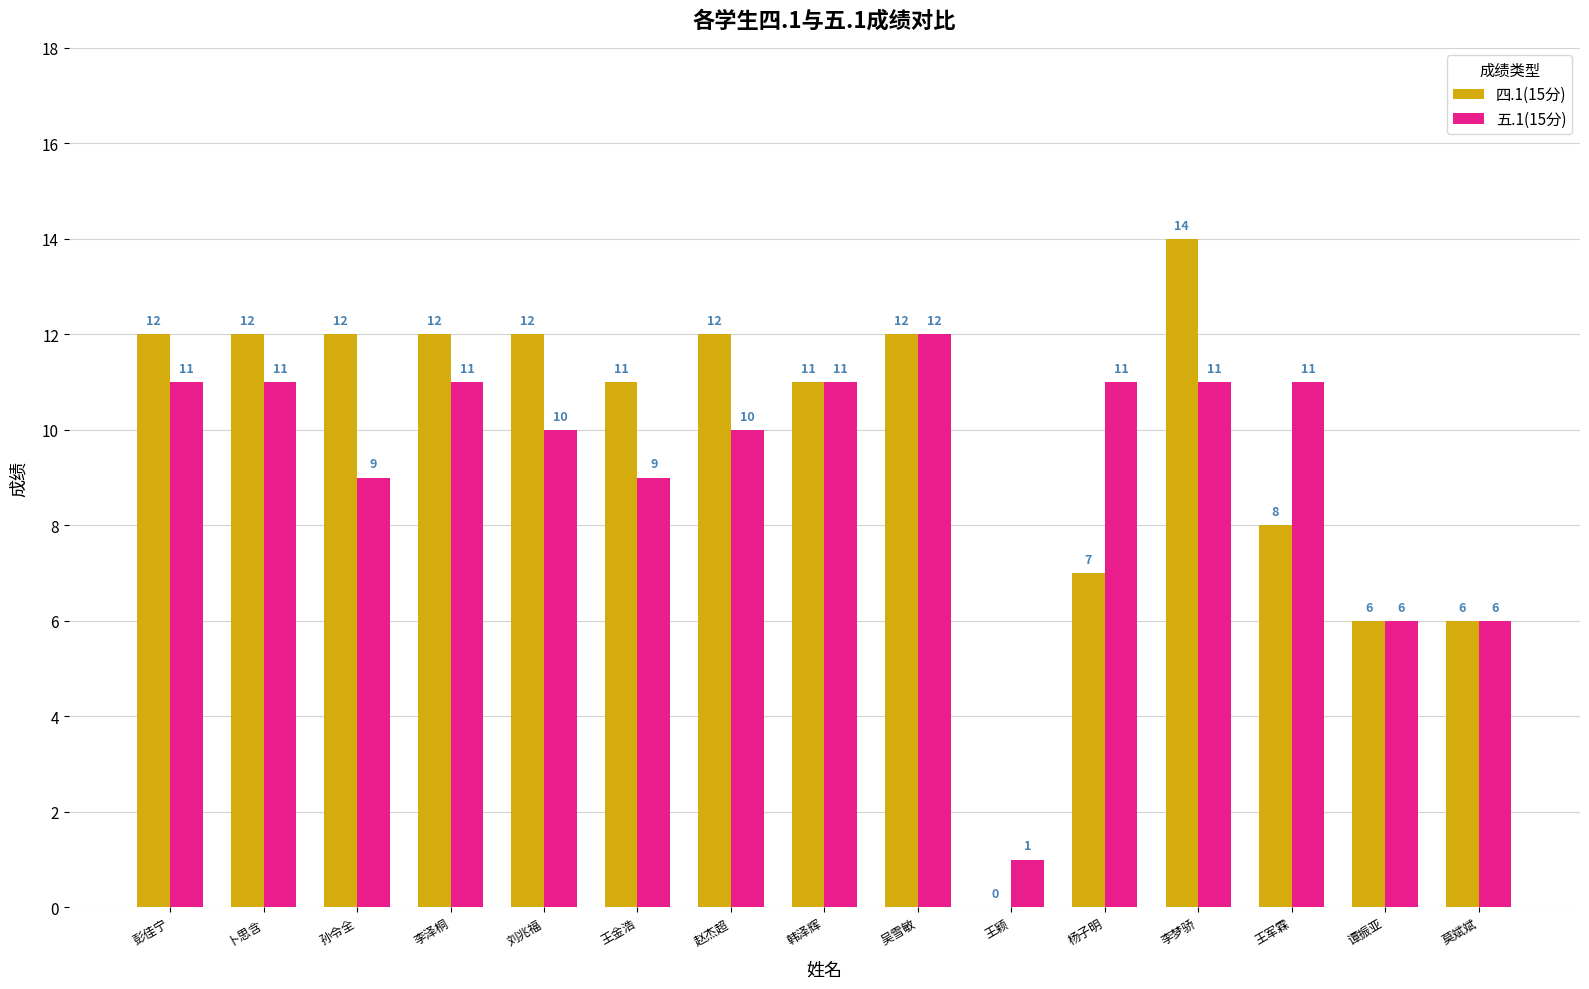

What is the approximate value of 五.1(15分) at 孙令全?

9